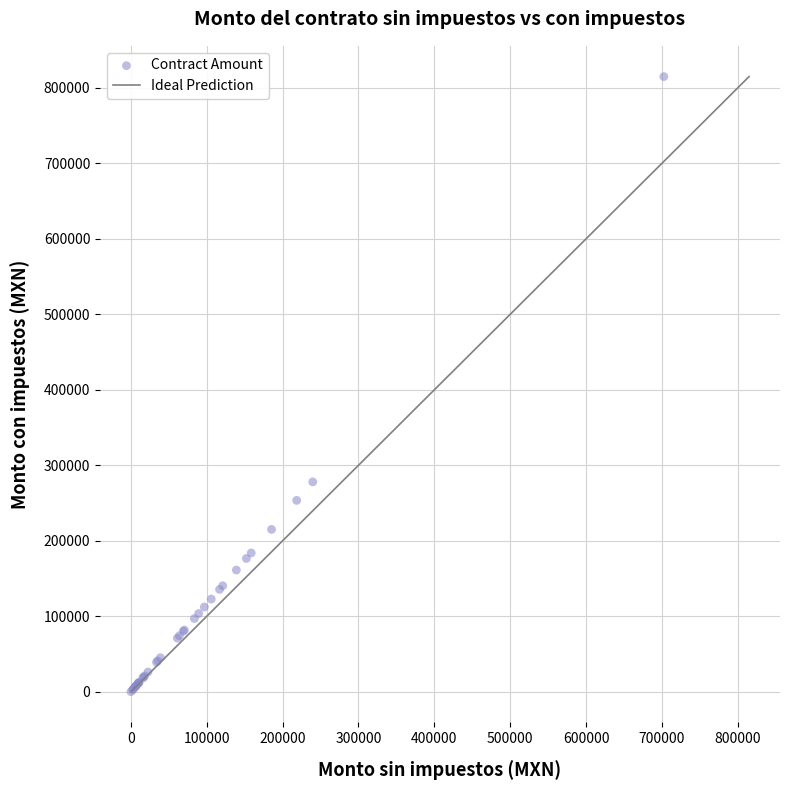

What Y value in the scatter plot is closest to 407506?

278000.0